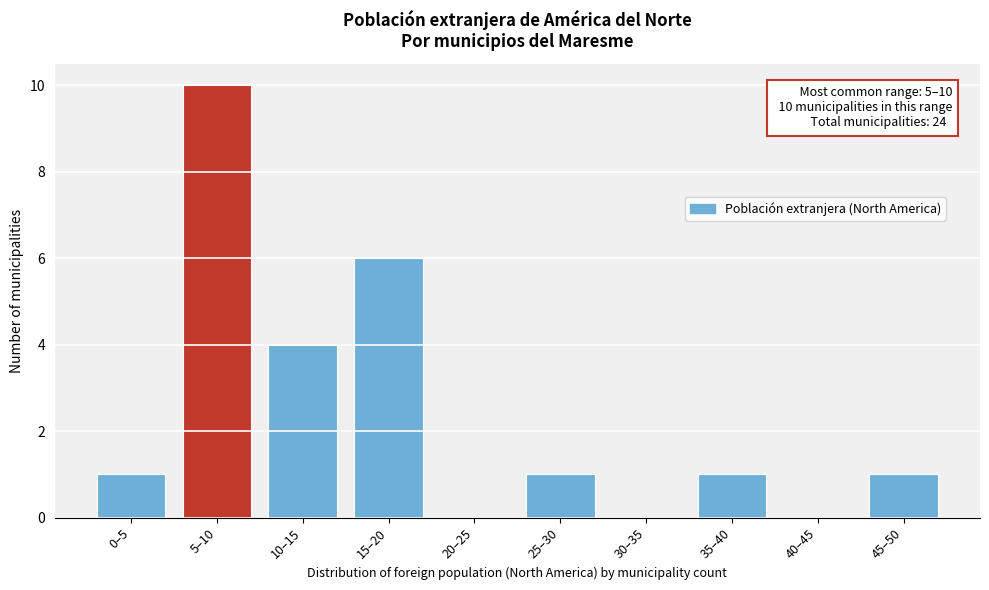

Reading right to left, what are all the values shown in this chart?

45–50=1	40–45=0	35–40=1	30–35=0	25–30=1	20–25=0	15–20=6	10–15=4	5–10=10	0–5=1